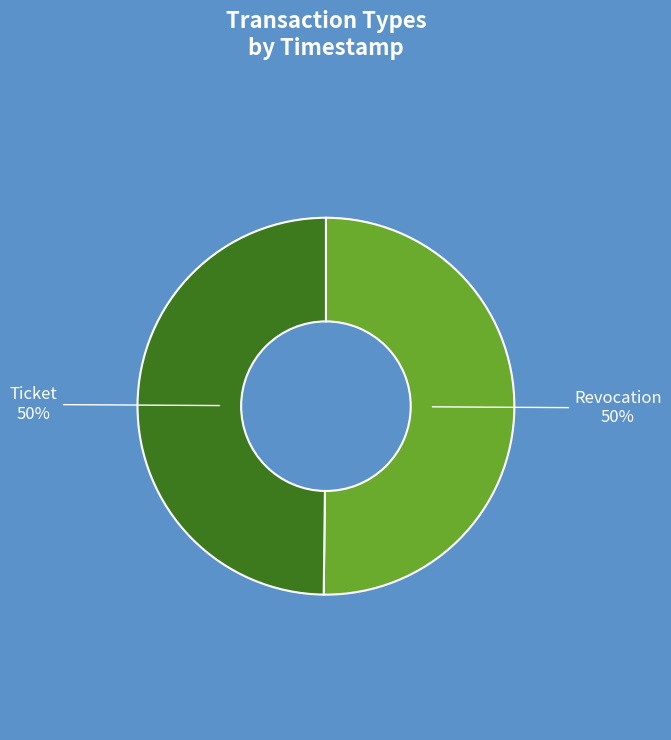

Count the number of slices in the pie.

2